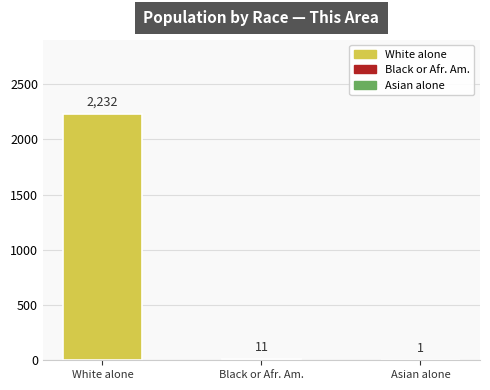

Reading left to right, transcribe all the data shown in this chart.

White alone=2232	Black or Afr. Am.=11	Asian alone=1